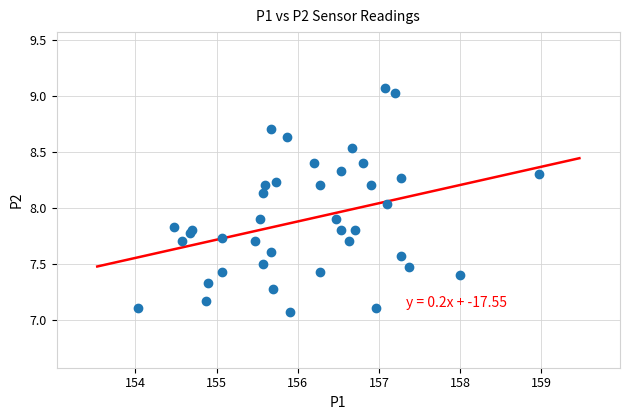

What is the range of Y values (max minus min)?

2.0